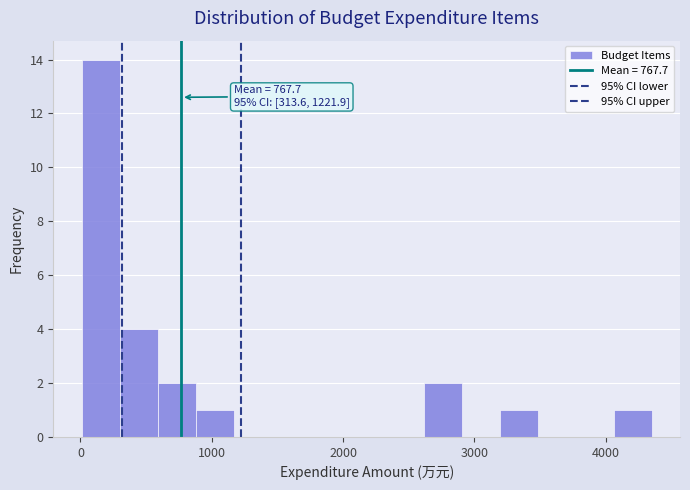

Read against the x-axis, roughly where is the centre of the tallest bar?

200